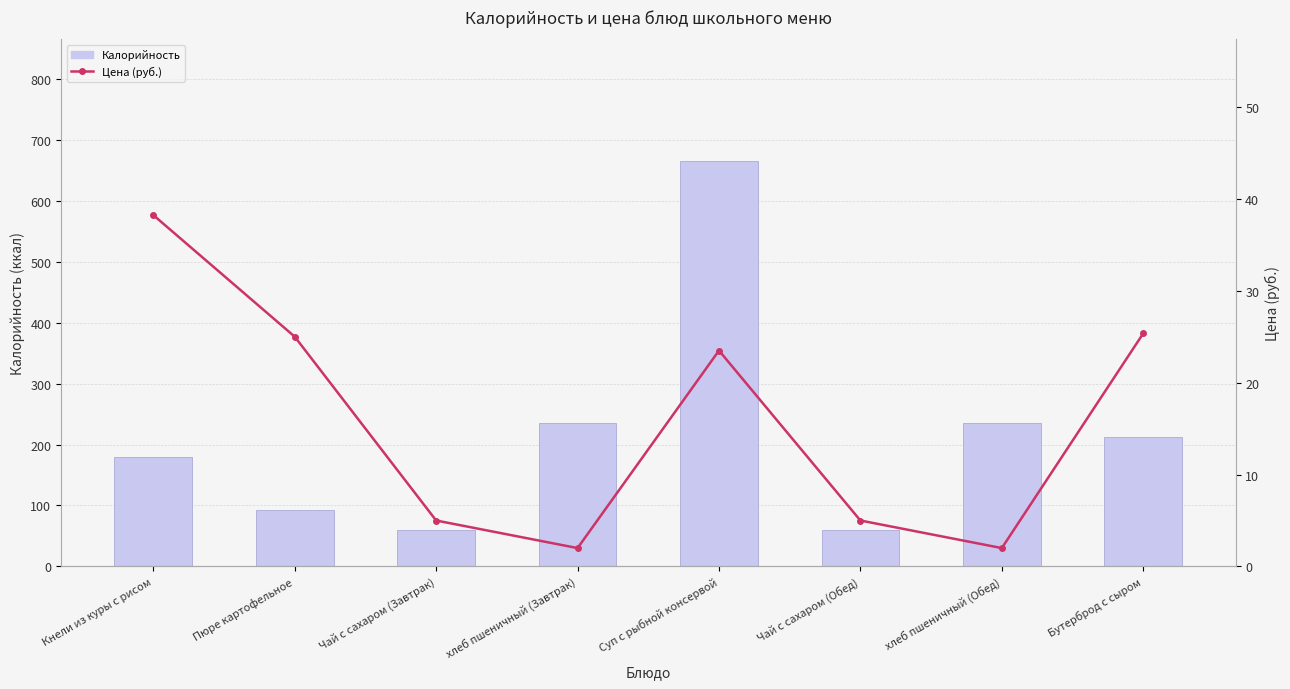

Which category has the lowest value across all series?

хлеб пшеничный (Завтрак)